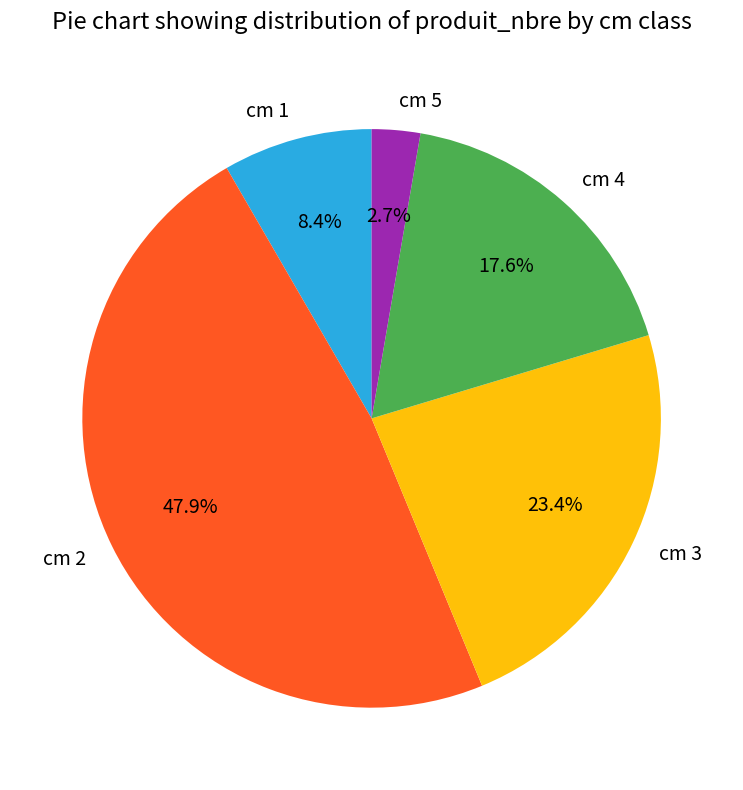

Combined, do cm 4 and cm 3 account for over 50%?

No